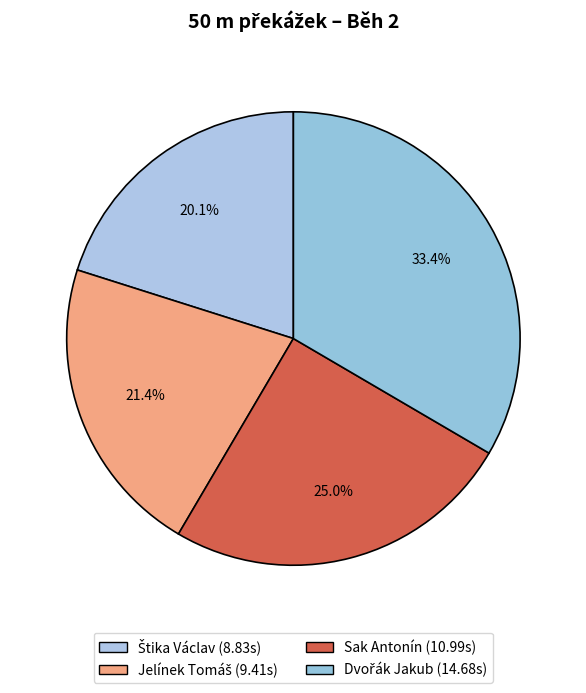

Which slice is the largest?

Dvořák Jakub